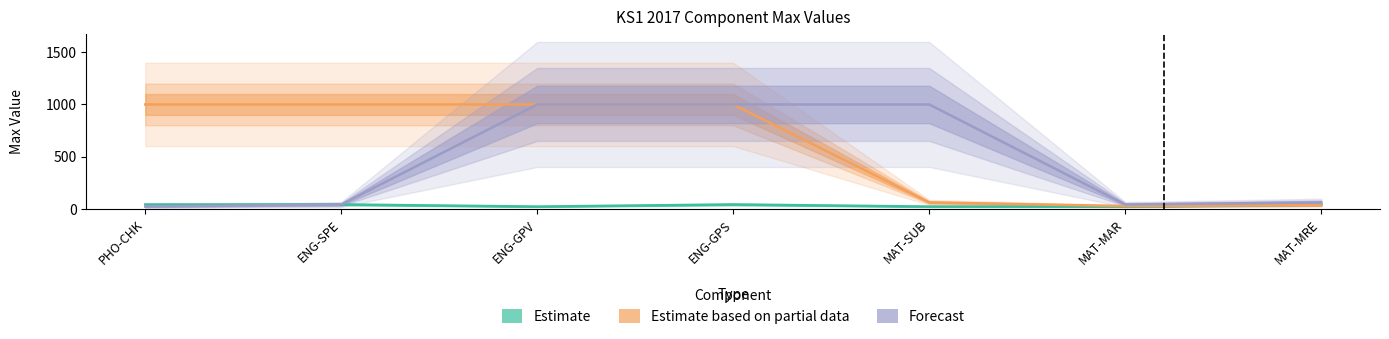

List the labels in order of Forecast value, largest first.

ENG-GPV, ENG-GPS, MAT-SUB, MAT-MRE, ENG-SPE, MAT-MAR, PHO-CHK